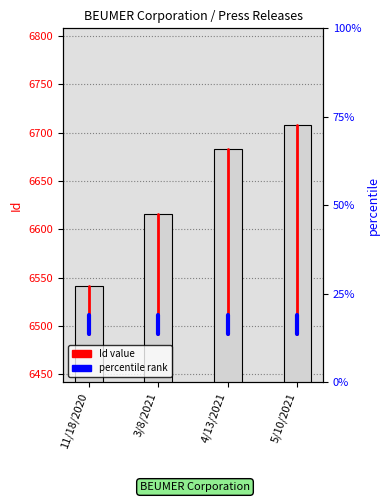

Rank the categories by value from highest to lowest.

5/10/2021, 4/13/2021, 3/8/2021, 11/18/2020